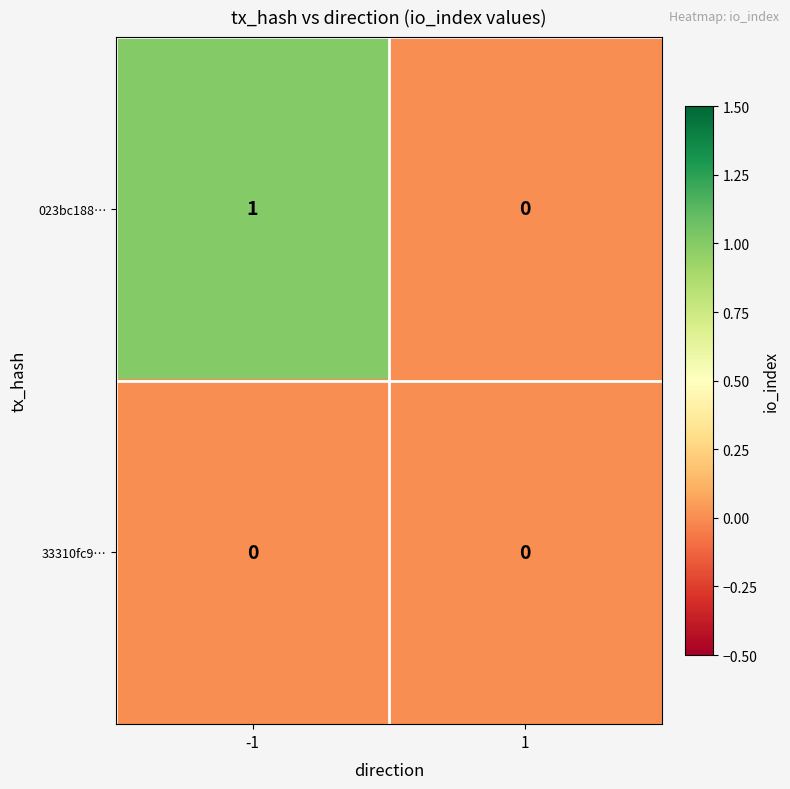

Rank the series at -1 from highest to lowest value.

023bc188…, 33310fc9…